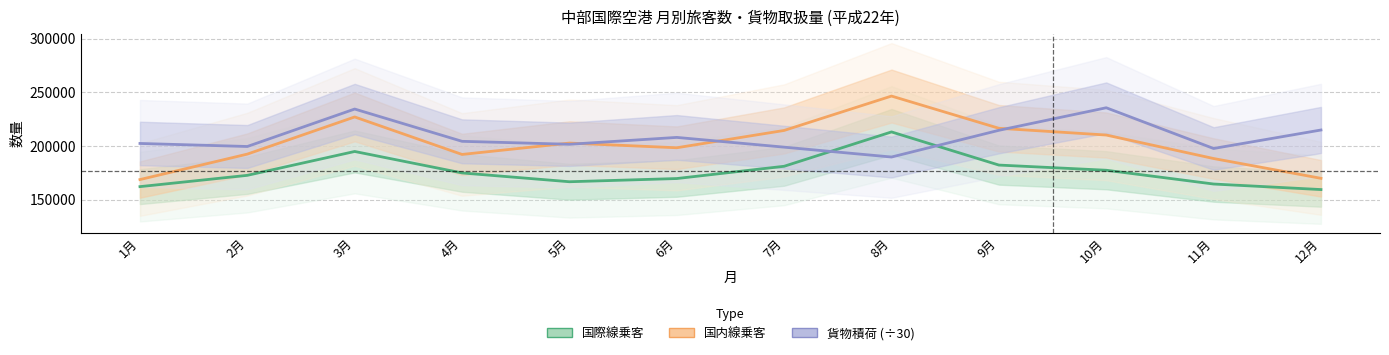

How many series are shown in this chart?

3